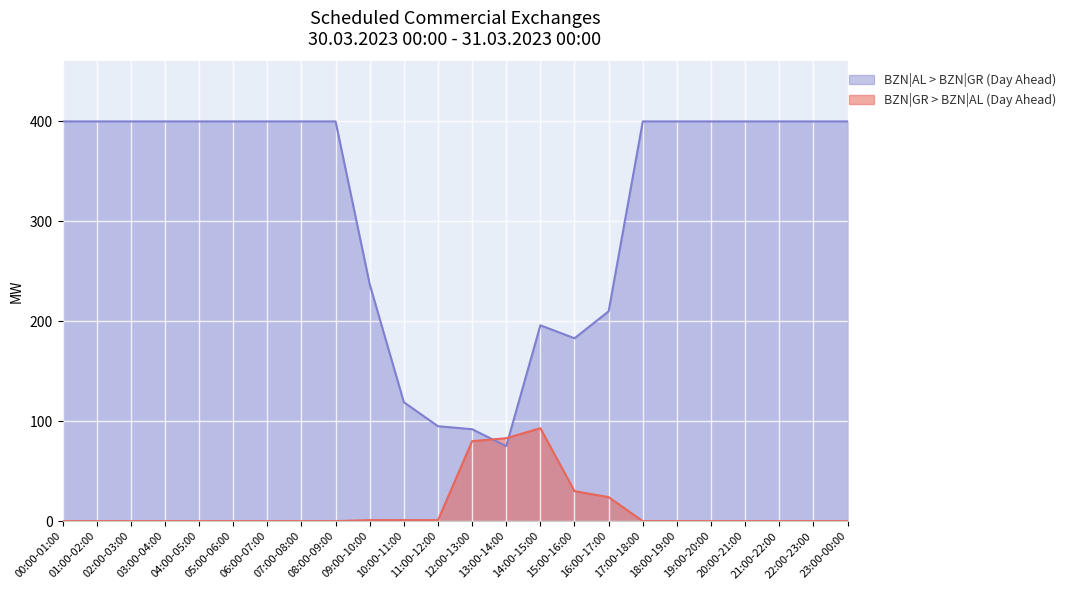

What is the maximum value for BZN|AL > BZN|GR (Day Ahead)?

400